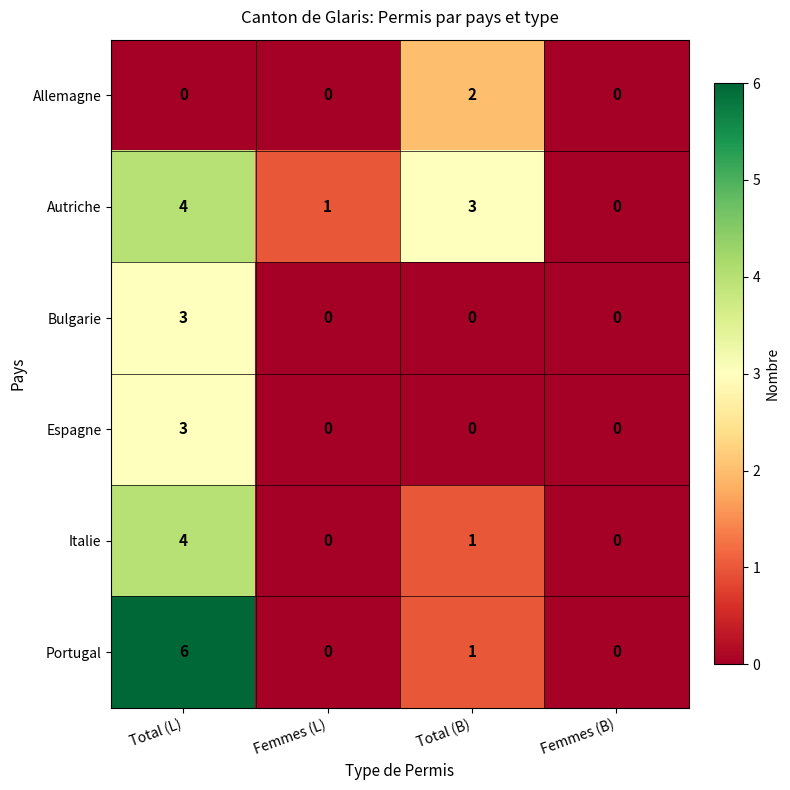

True or false: Autriche has a value of 1 at Total (B).

False